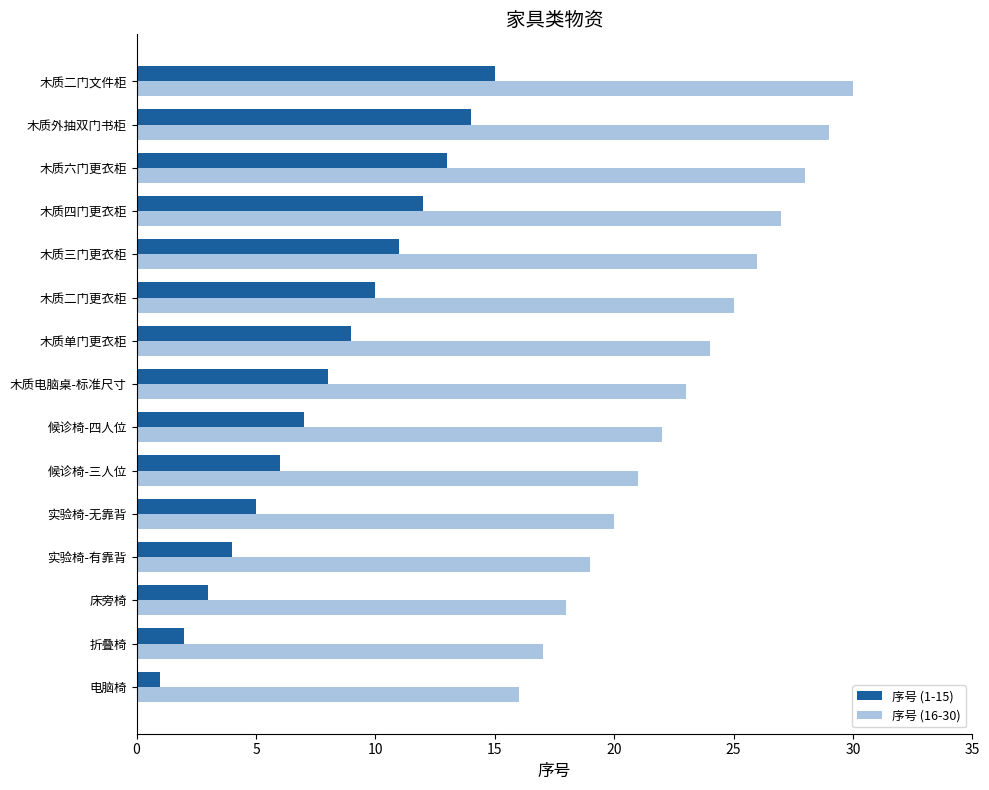

At which category is the sum across all series the highest?

木质二门文件柜